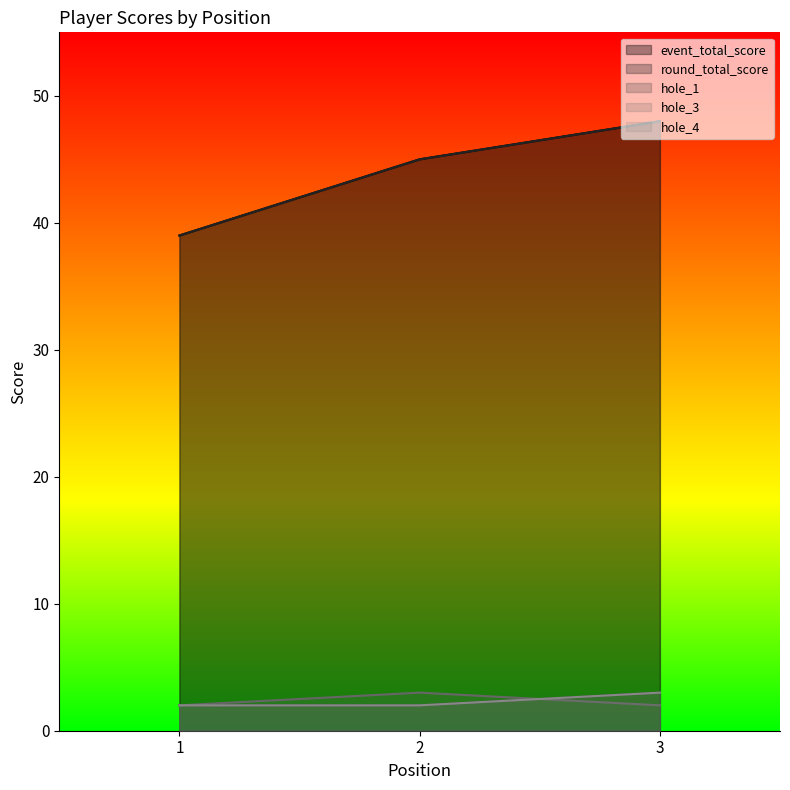

Reading left to right, what are all the values shown in this chart?

event_total_score: 39	45	48
round_total_score: 39	45	48
hole_1: 2	2	3
hole_3: 2	3	2
hole_4: 2	2	3